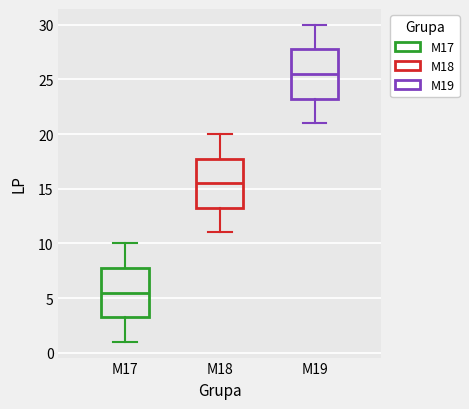

Where is the upper edge of the box for M18 on the y-axis? The values are not printed on the chart, so give them approximately, as read against the axis.

18.0